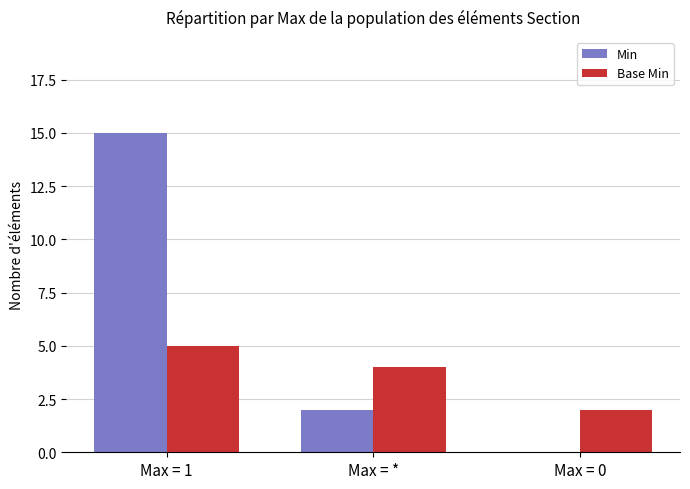

Reading left to right, list all the values displayed in this chart.

Min: 15	2	0
Base Min: 5	4	2